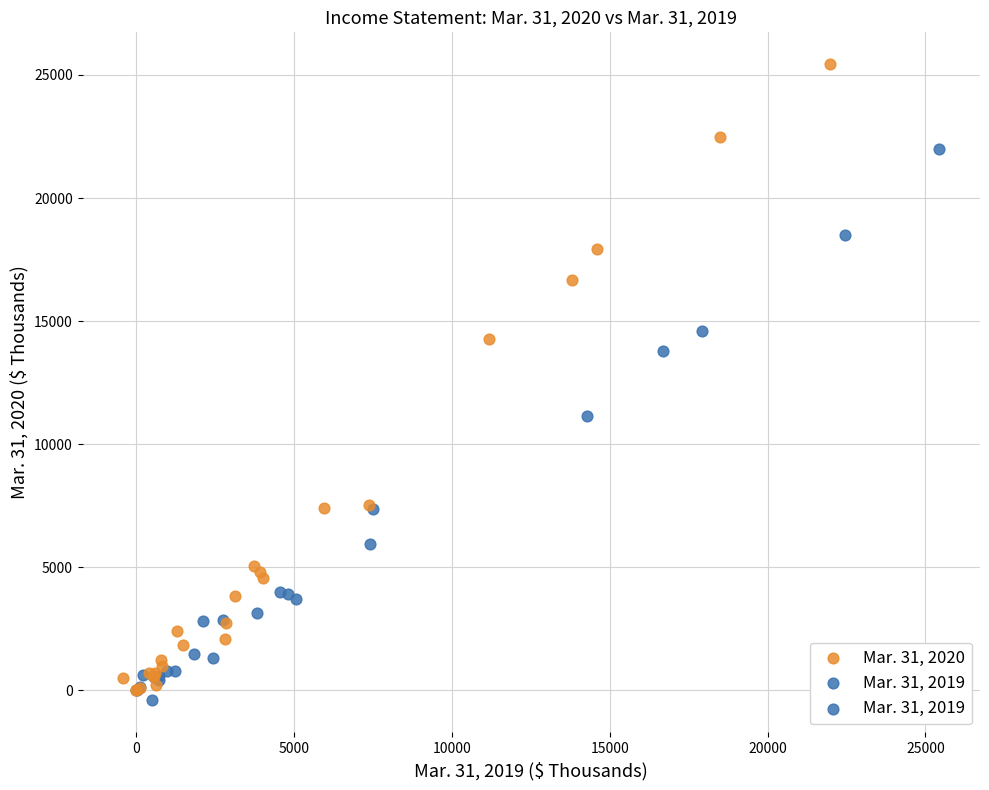

Which series has the widest spread of Y values?

Mar. 31, 2020